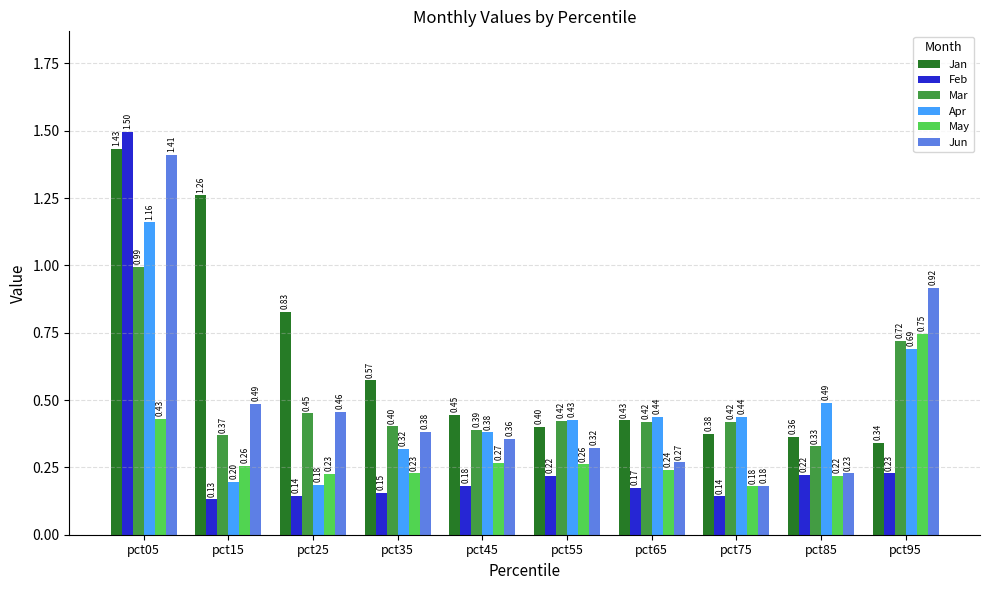

How many bars are there in each group?

6